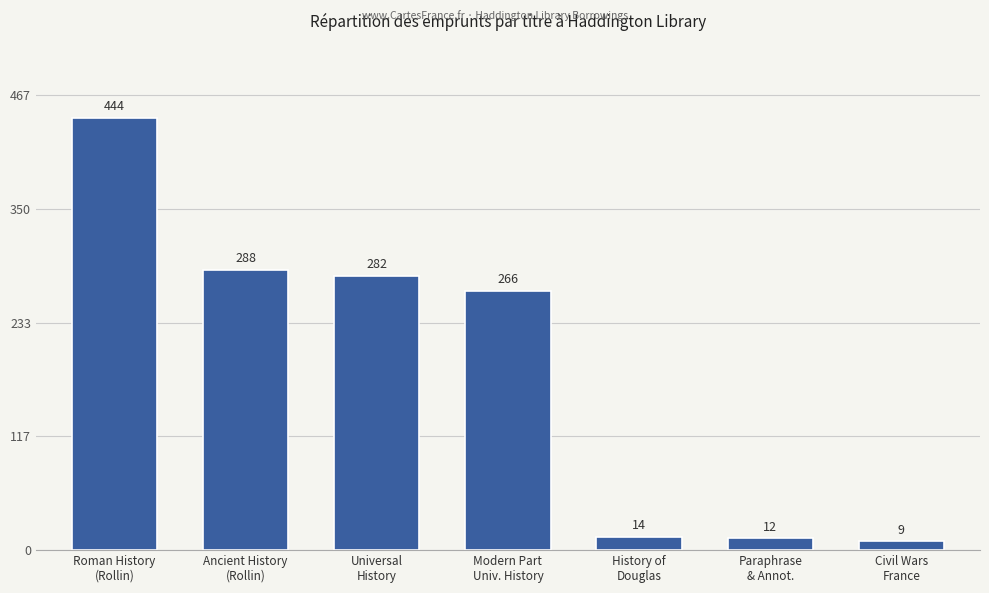

Rank the categories by value from lowest to highest.

Civil Wars
France, Paraphrase
& Annot., History of
Douglas, Modern Part
Univ. History, Universal
History, Ancient History
(Rollin), Roman History
(Rollin)